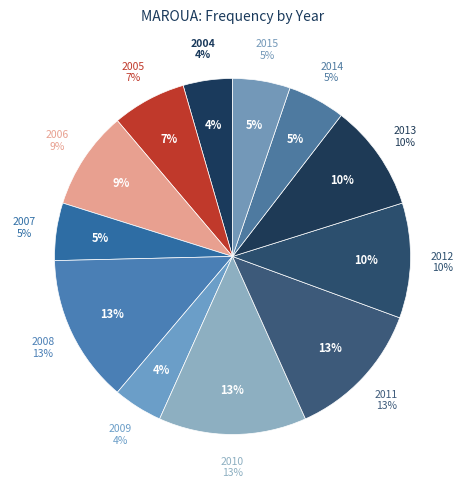

How many segments does this pie chart have?

12